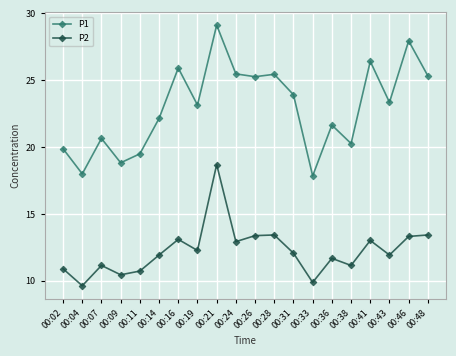

Does the chart display data point markers on the line(s)?

Yes